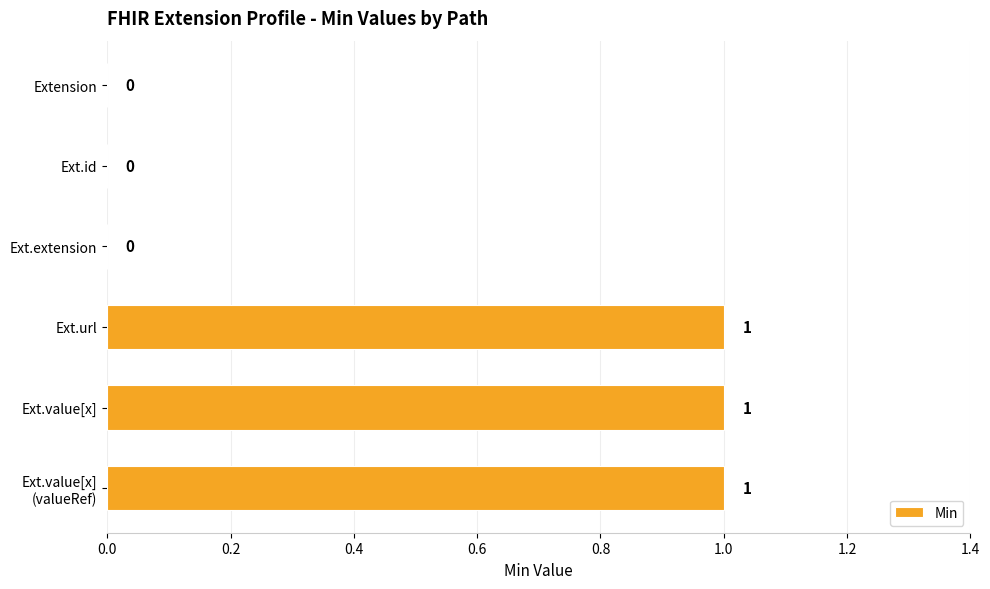

How many positive values are there?

3